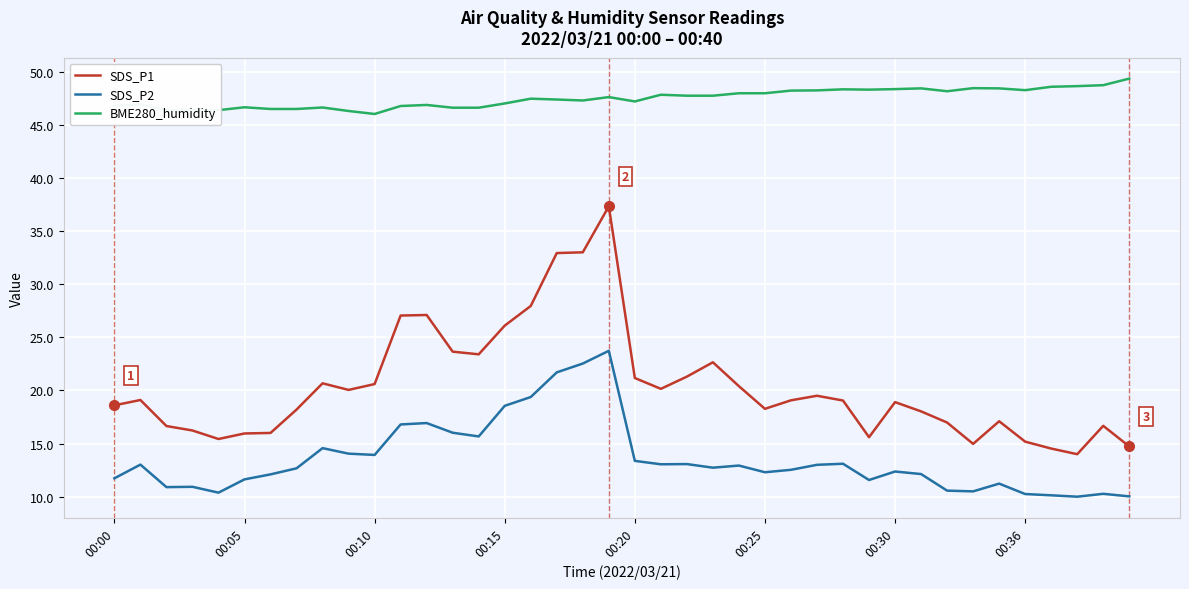

List the series in order of their overall mean, lowest first.

SDS_P2, SDS_P1, BME280_humidity